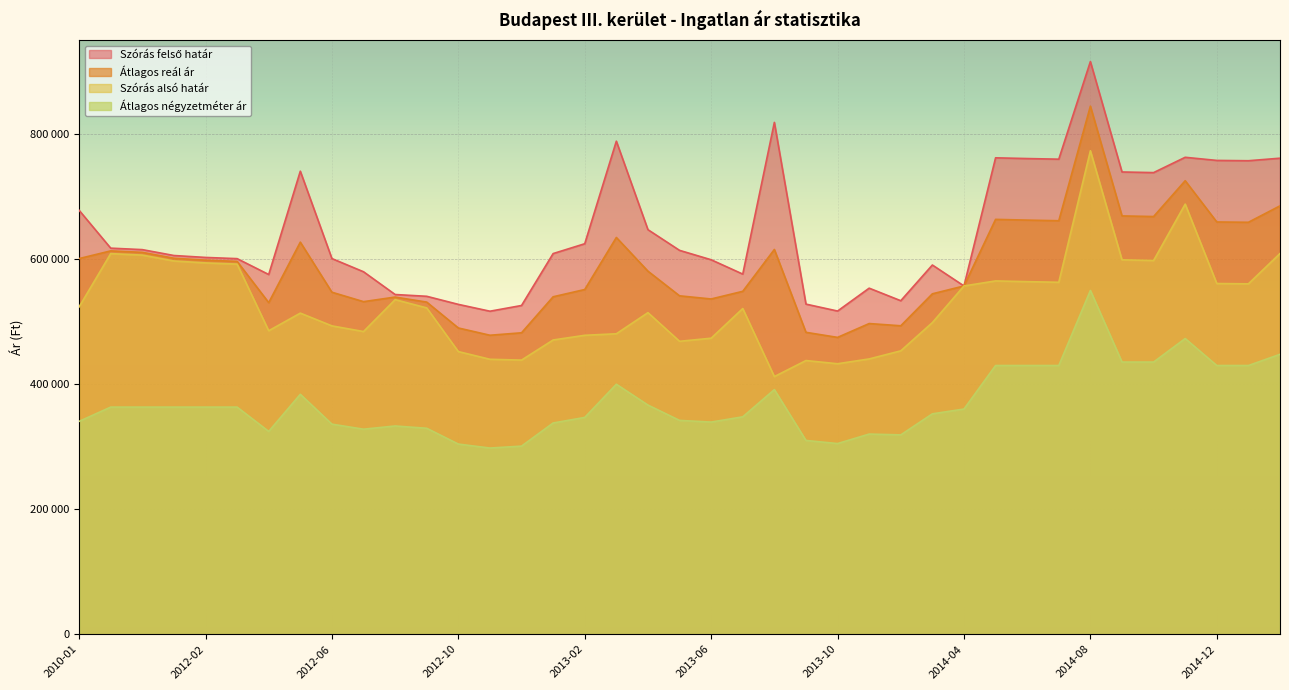

List the series in order of their overall mean, highest first.

Szórás felső határ, Átlagos reál ár, Szórás alsó határ, Átlagos négyzetméter ár